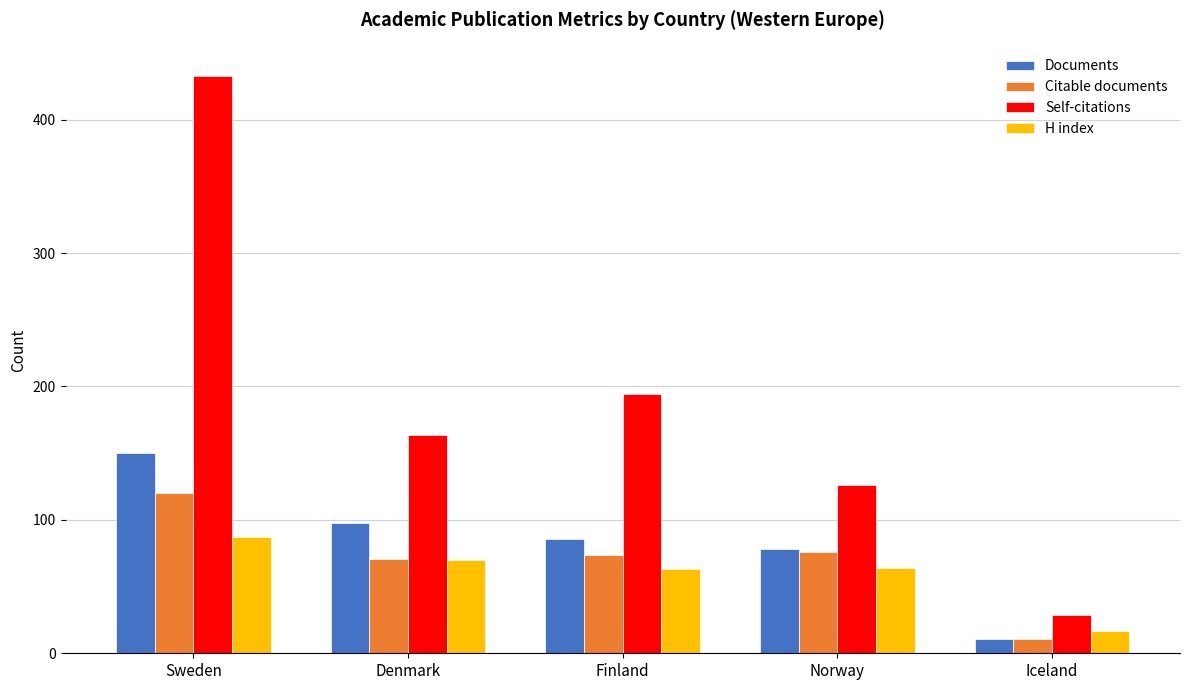

What is the difference between the maximum and minimum values in the H index series?

70